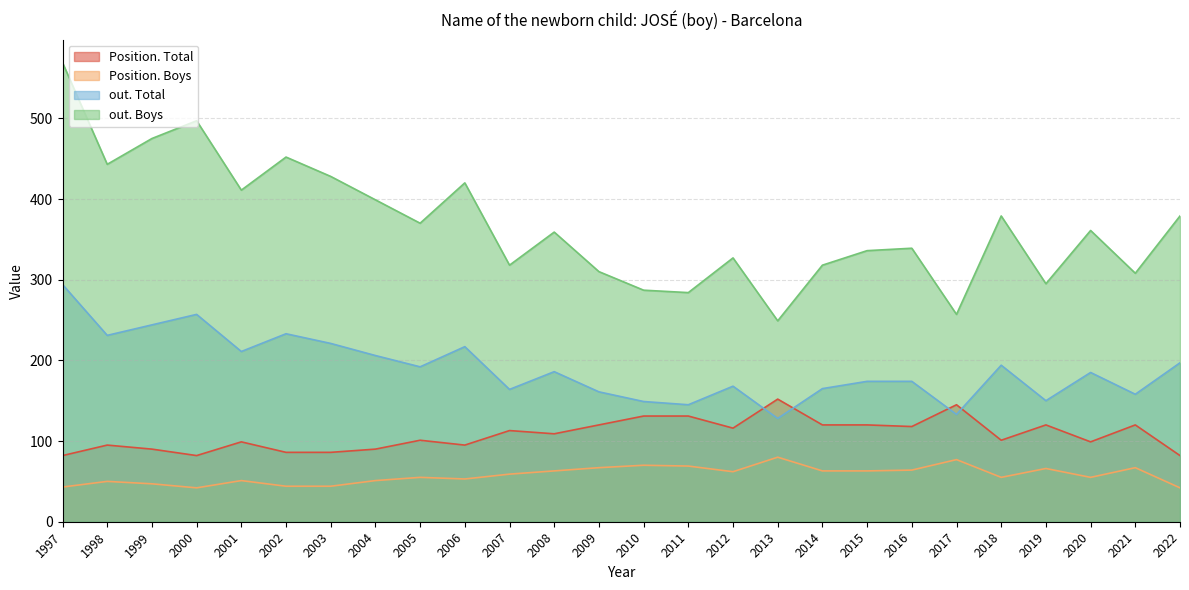

How many values in the out. Boys series are below 361?

13